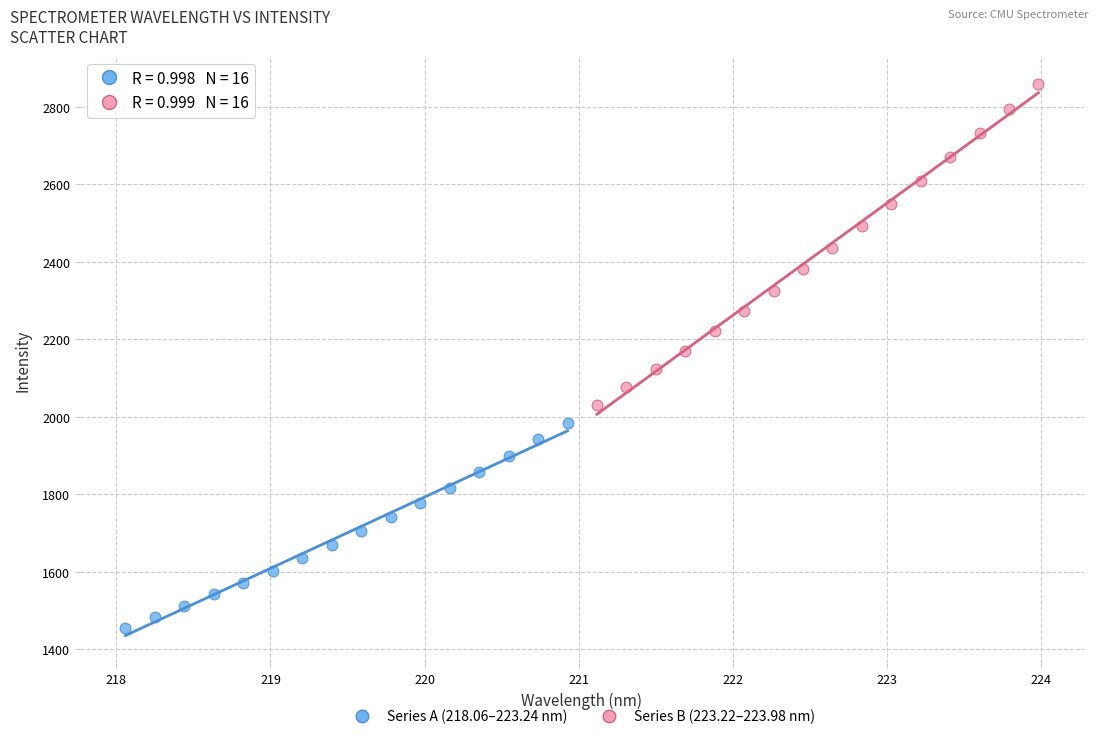

Which series has the widest spread of Y values?

Series B (223.22–223.98 nm)